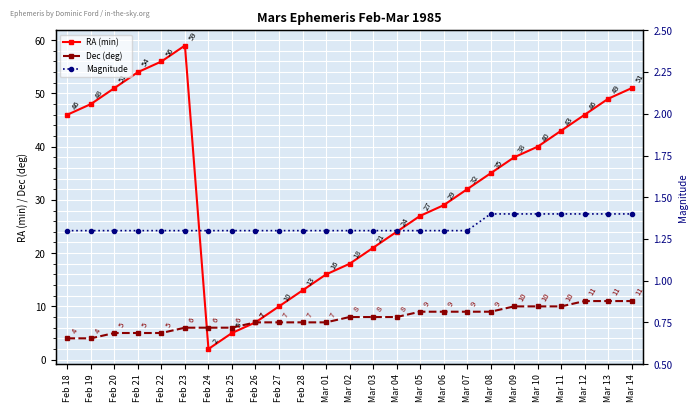

How many data points does each series have?

25